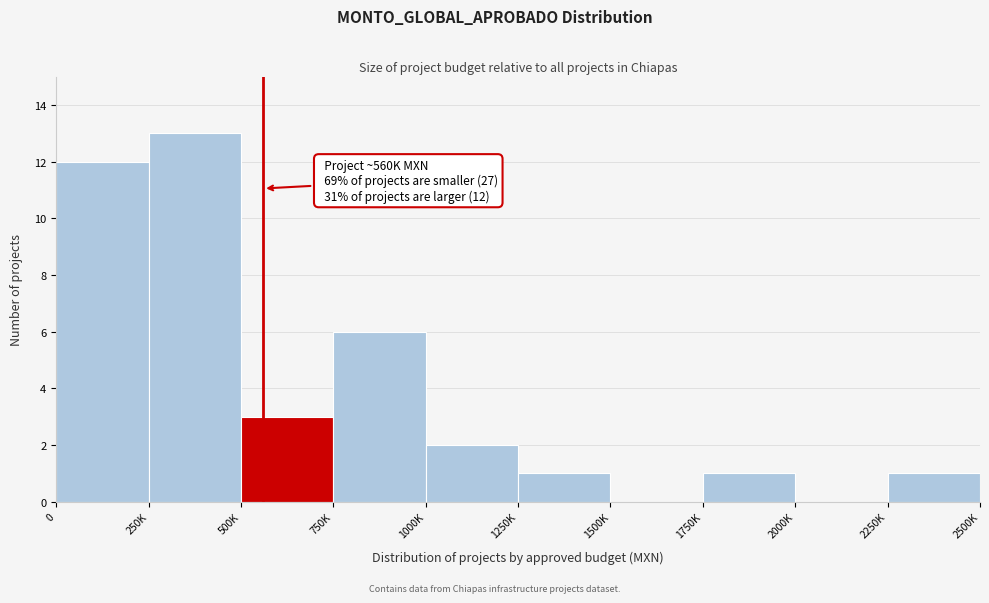

Reading right to left, list all the values displayed in this chart.

2250K=1	2000K=0	1750K=1	1500K=0	1250K=1	1000K=2	750K=6	500K=3	250K=13	0=12